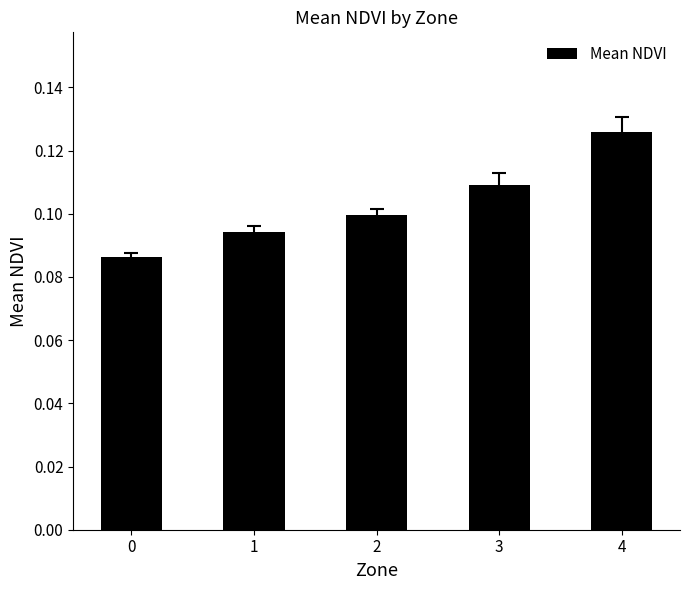

Between 3 and 1, which is larger?

3